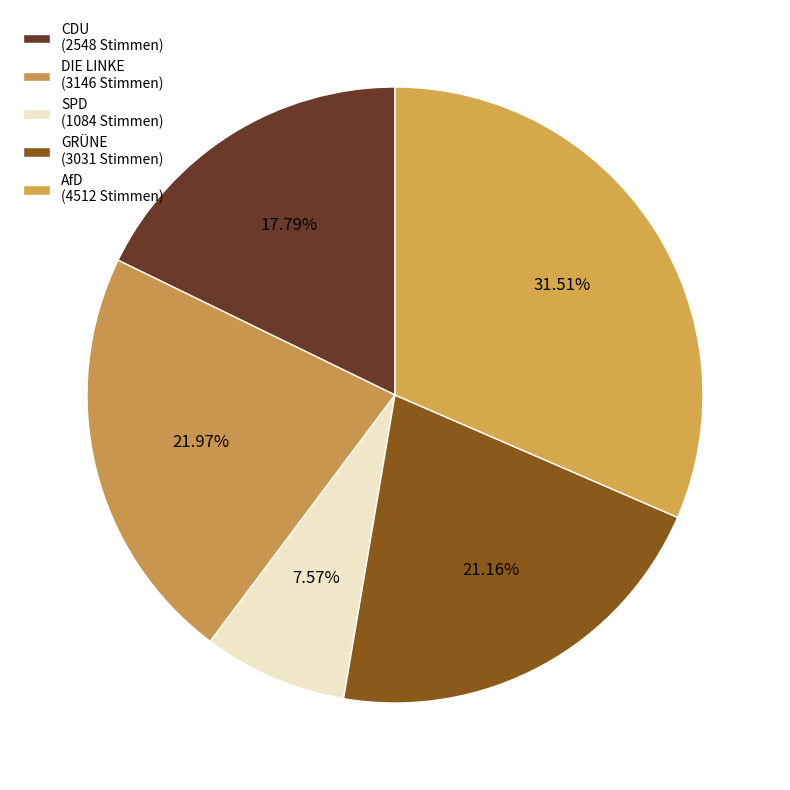

How many segments does this pie chart have?

5